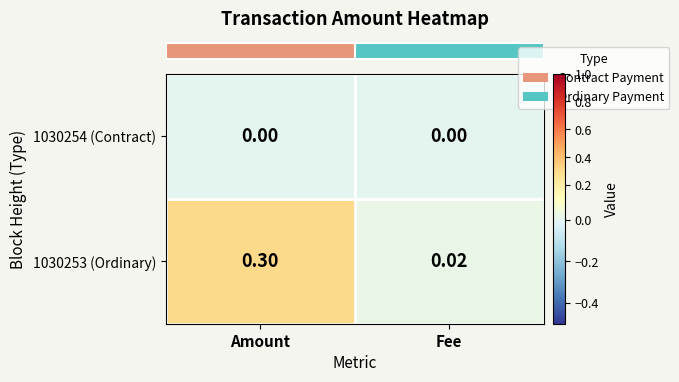

Which series has the largest range (max minus min)?

1030253 (Ordinary)